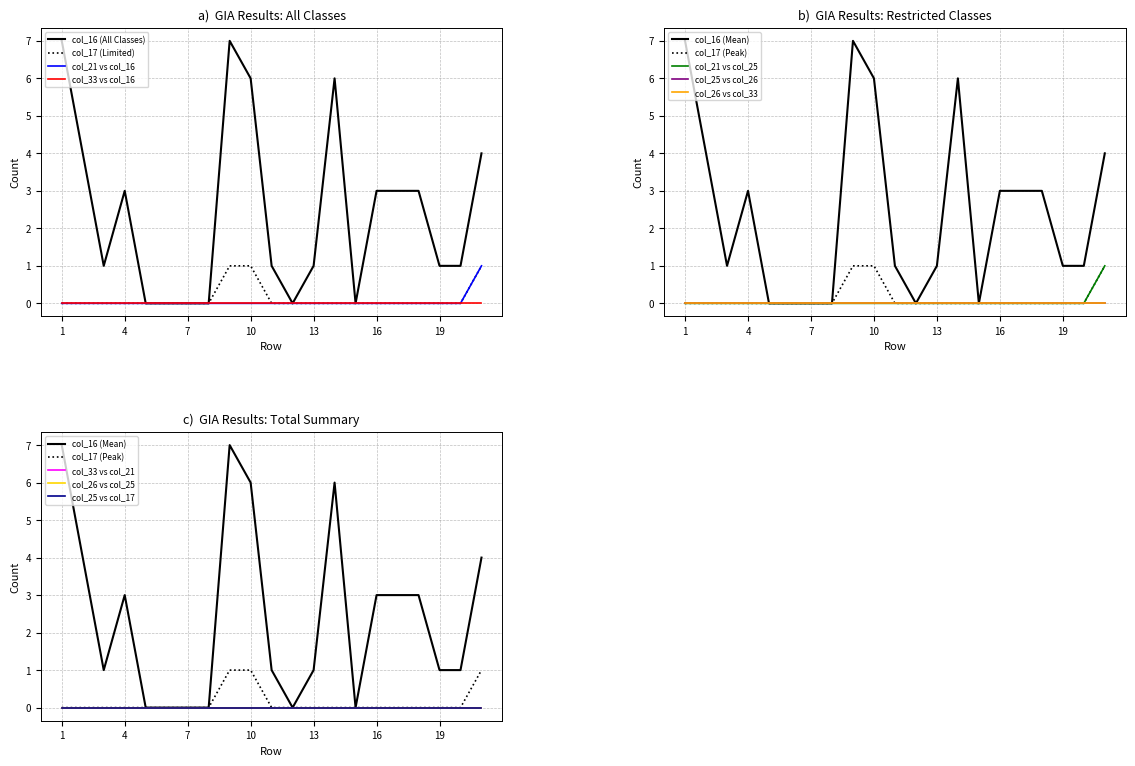

Reading right to left, what are all the values shown in this chart?

col_21: 1	0	0	0	0	0	0	0	0	0	0	0	0	0	0	0	0	0	0	0	0
col_16: 4	1	1	3	3	3	0	6	1	0	1	6	7	0	0	0	0	3	1	4	7
col_17: 1	0	0	0	0	0	0	0	0	0	0	1	1	0	0	0	0	0	0	0	0